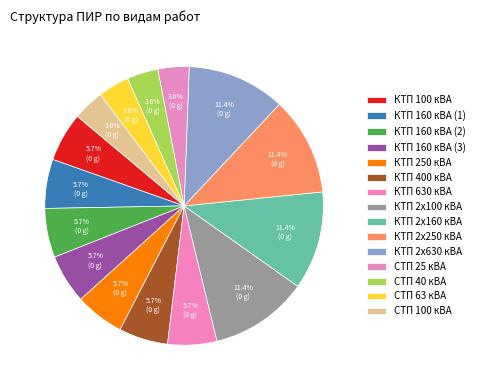

Count the number of slices in the pie.

15